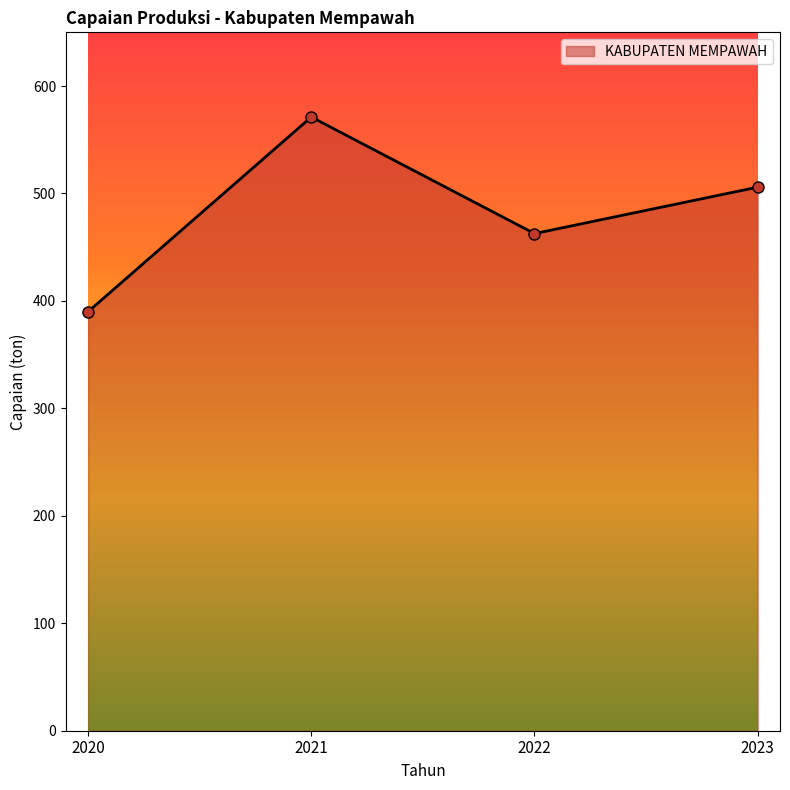

What is the value of the 2nd point from the left?

571.2